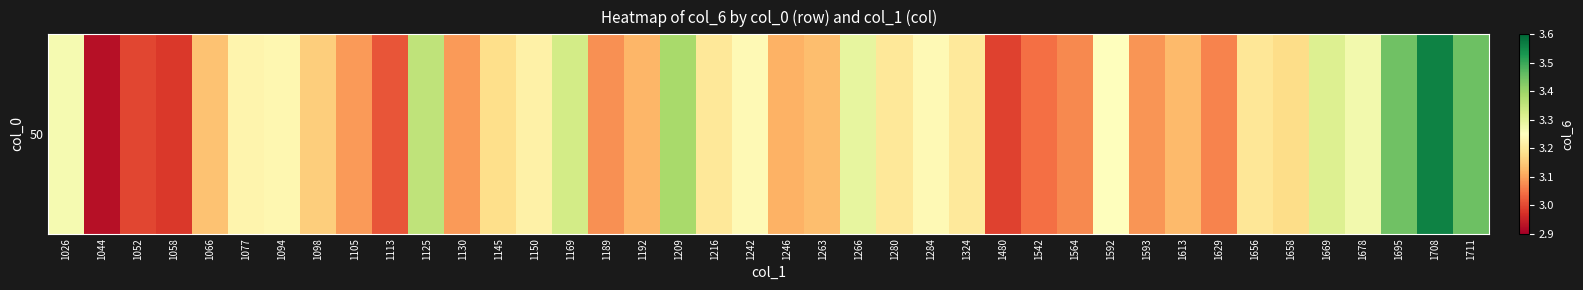

Between 1658 and 1480, which is larger?

1658